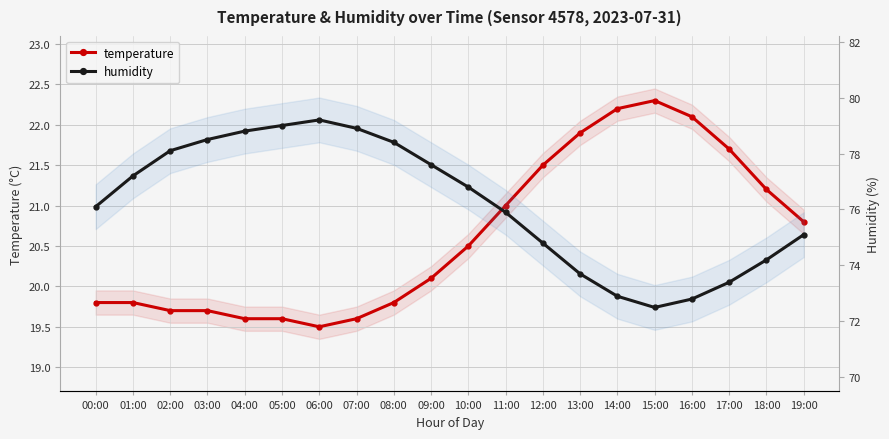

Reading right to left, list all the values displayed in this chart.

temperature: 20.8	21.2	21.7	22.1	22.3	22.2	21.9	21.5	21.0	20.5	20.1	19.8	19.6	19.5	19.6	19.6	19.7	19.7	19.8	19.8
humidity: 75.1	74.2	73.4	72.8	72.5	72.9	73.7	74.8	75.9	76.8	77.6	78.4	78.9	79.2	79.0	78.8	78.5	78.1	77.2	76.1